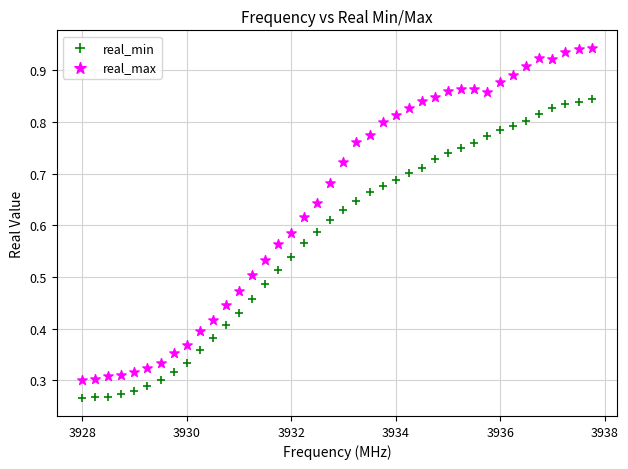

Which series has the largest Y range (max minus min)?

real_max